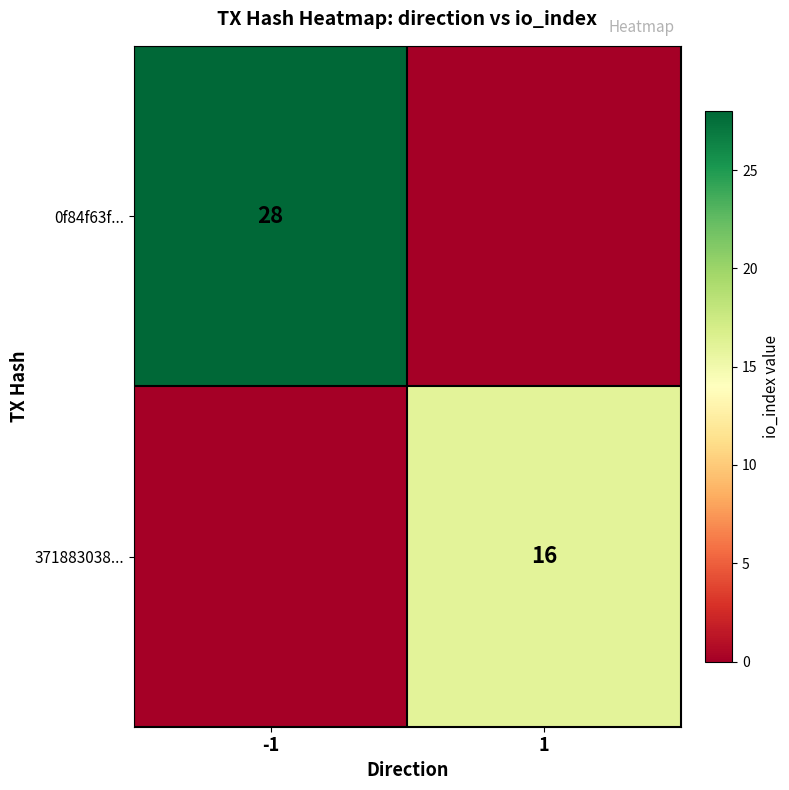

The value of 371883038... at 1 is 25. True or false?

False